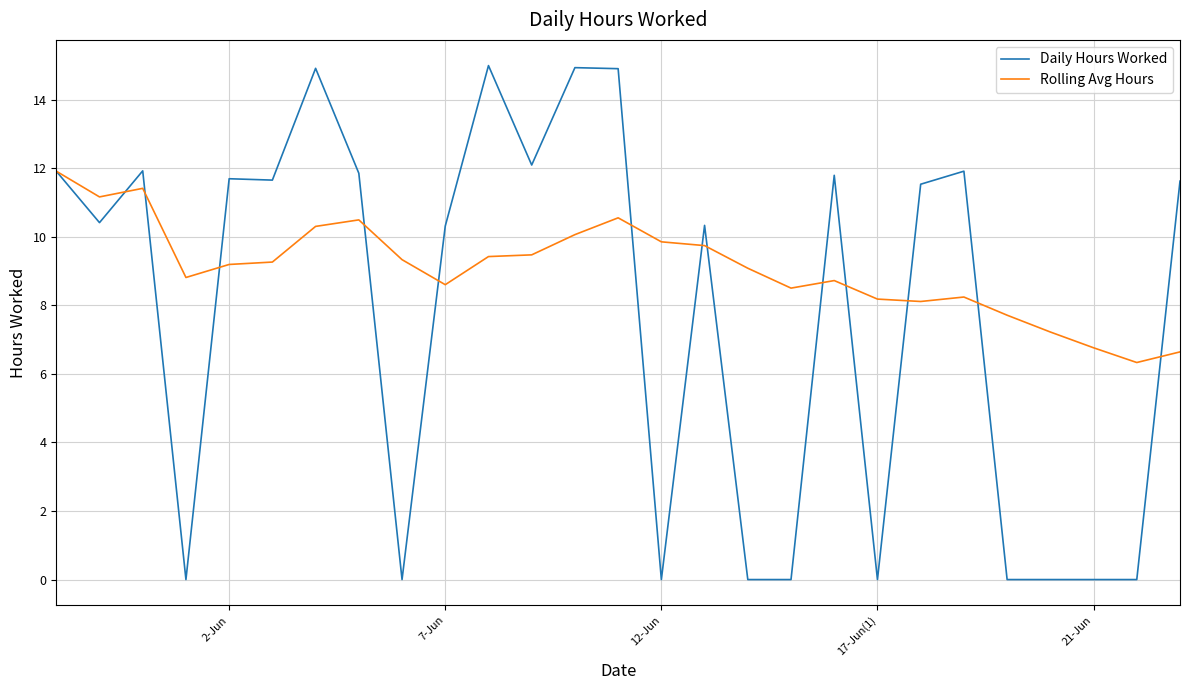

Which series has the largest total across all categories?

Rolling Avg Hours